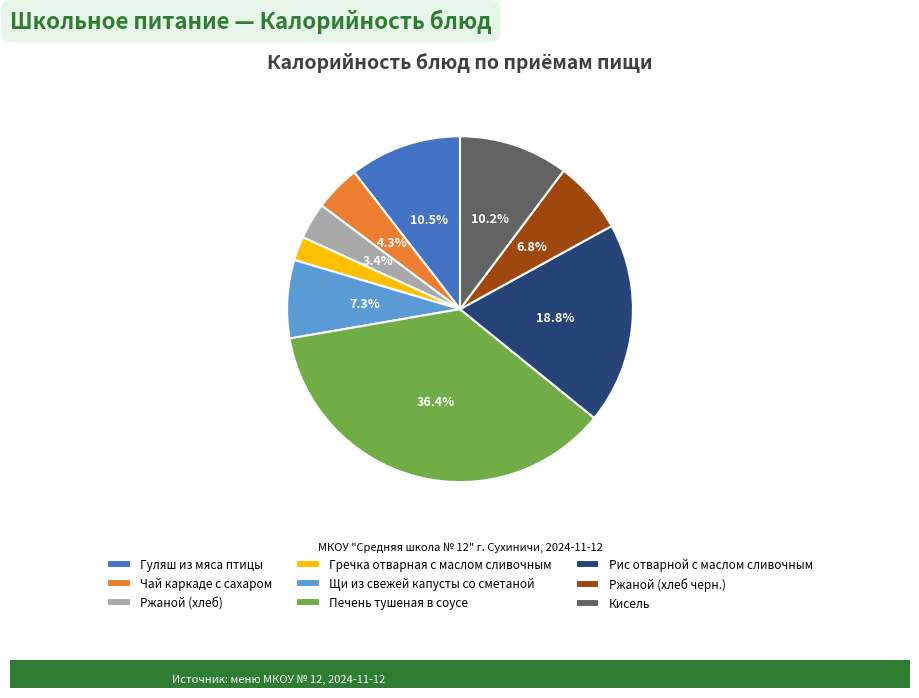

Does any single category account for the majority?

No